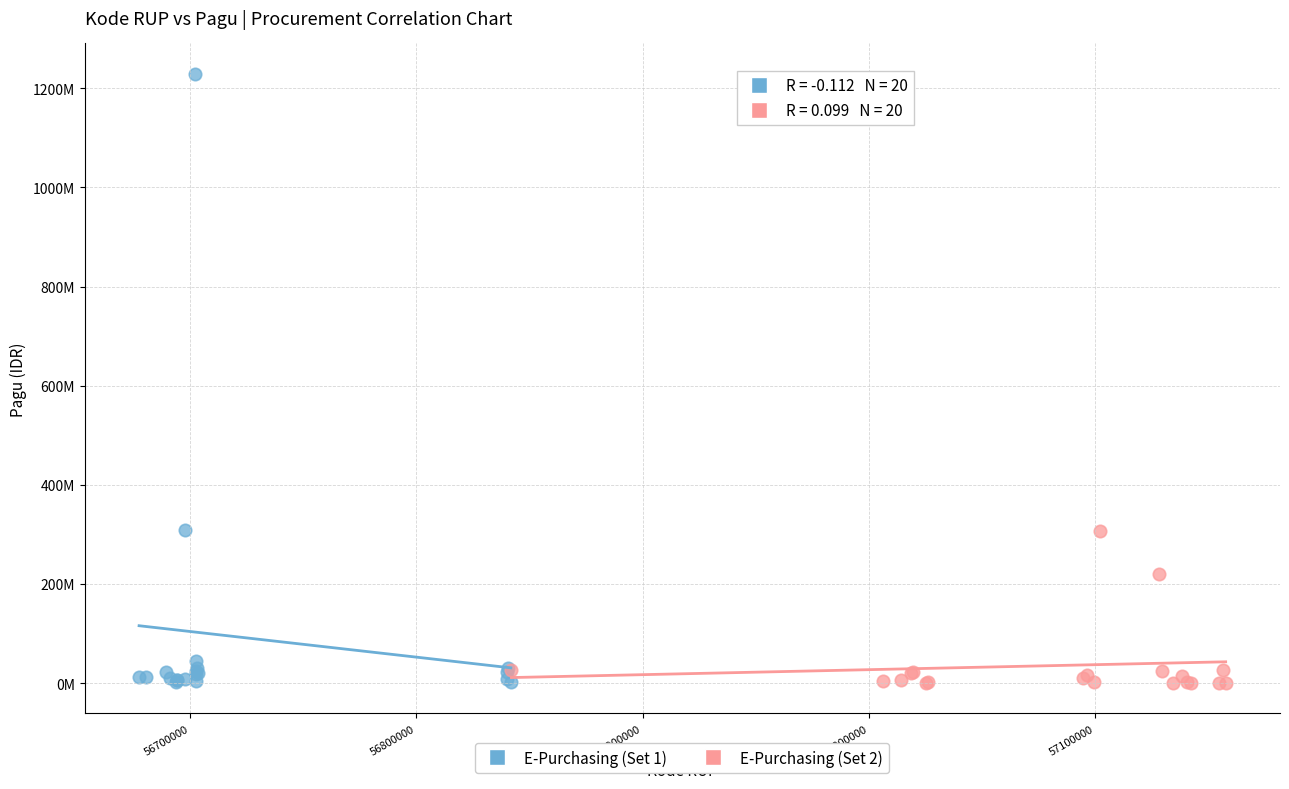

Which series has the largest Y range (max minus min)?

E-Purchasing (Set 1)